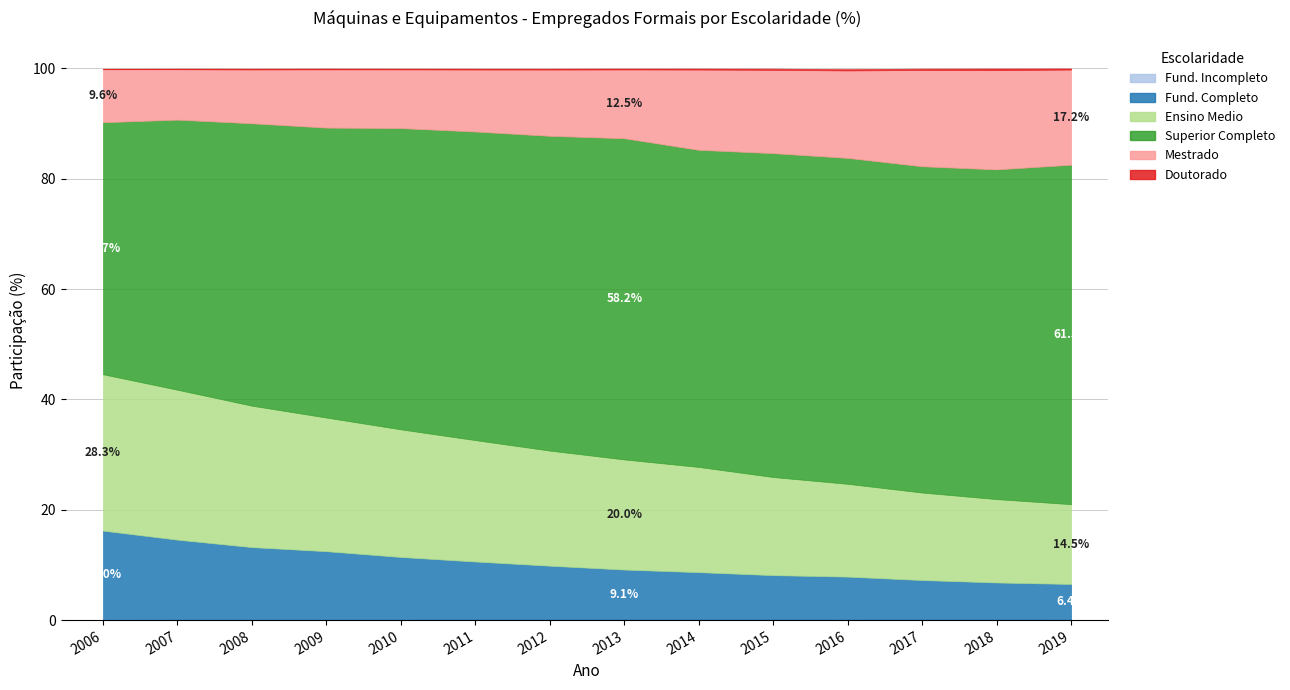

At which label does Fund. Incompleto reach its minimum?

2018